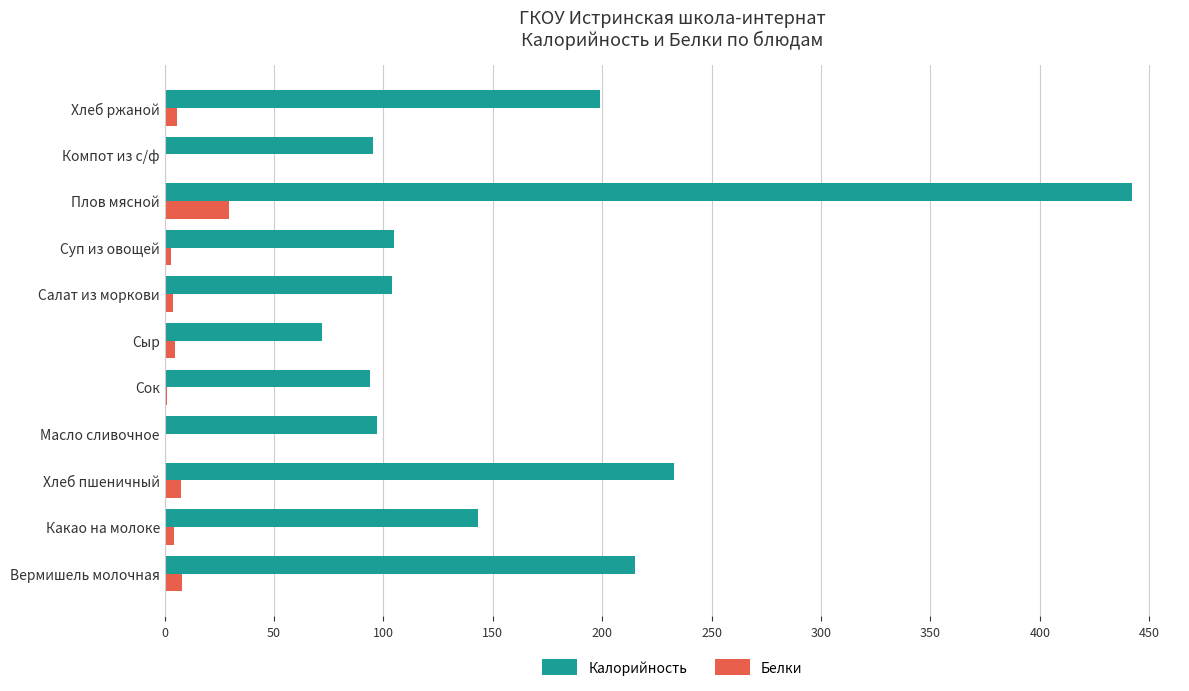

Is the value of Калорийность at Компот из с/ф greater than the value of Белки at Плов мясной?

Yes